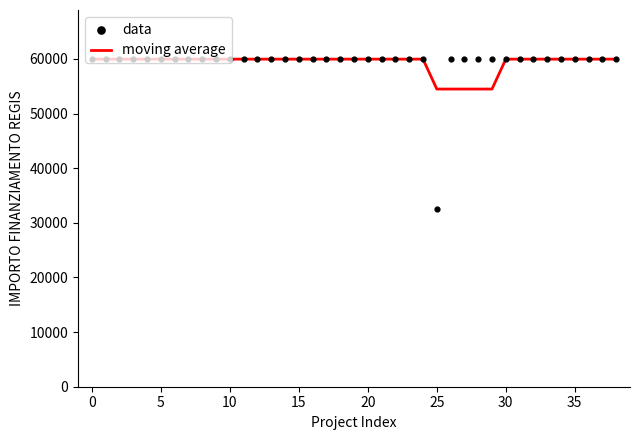

What are all the series names shown in the legend?

moving average, data